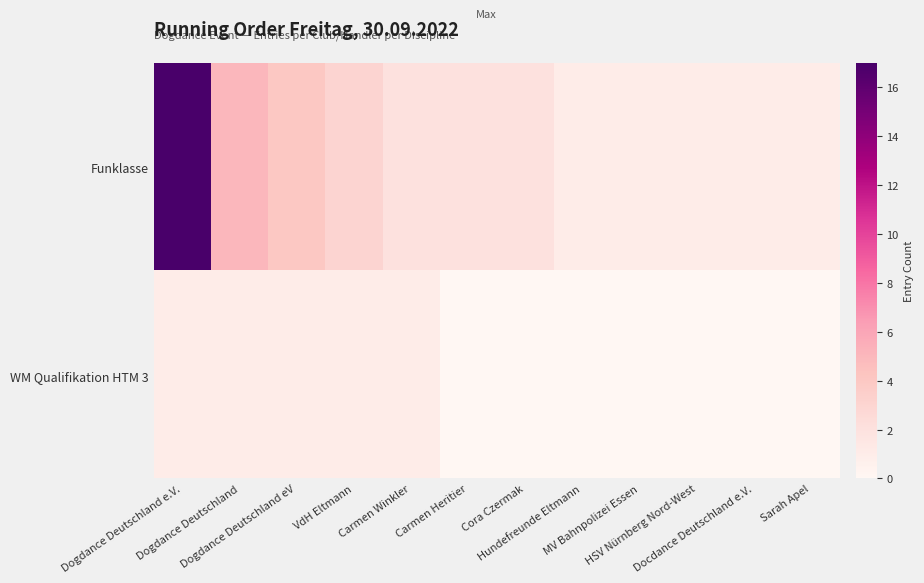

Which has a higher value, Dogdance Deutschland e.V. or HSV Nürnberg Nord-West?

Dogdance Deutschland e.V.